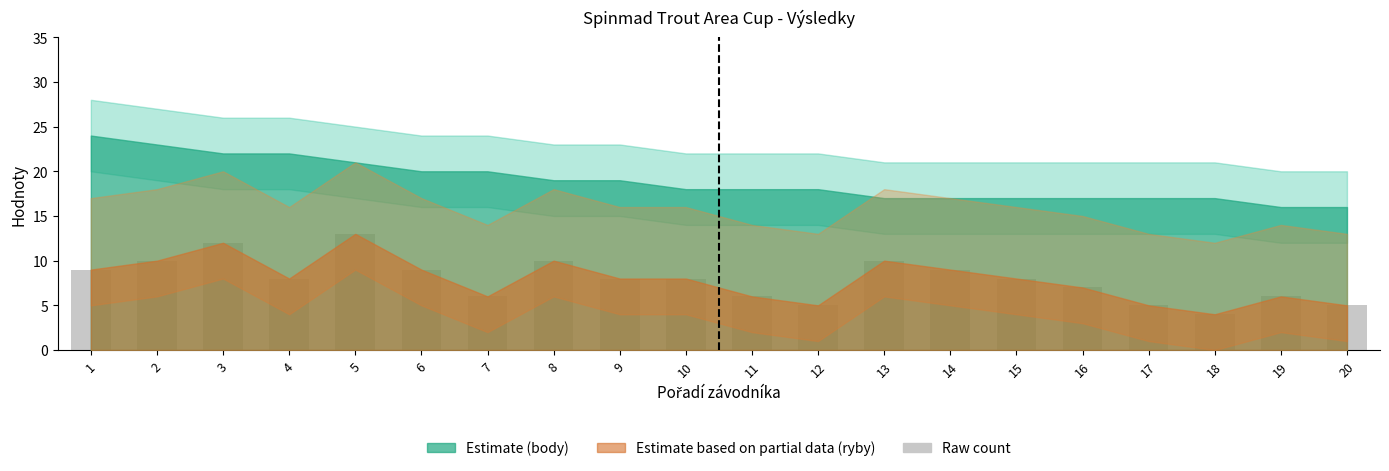

Which category has the lowest value across all series?

18